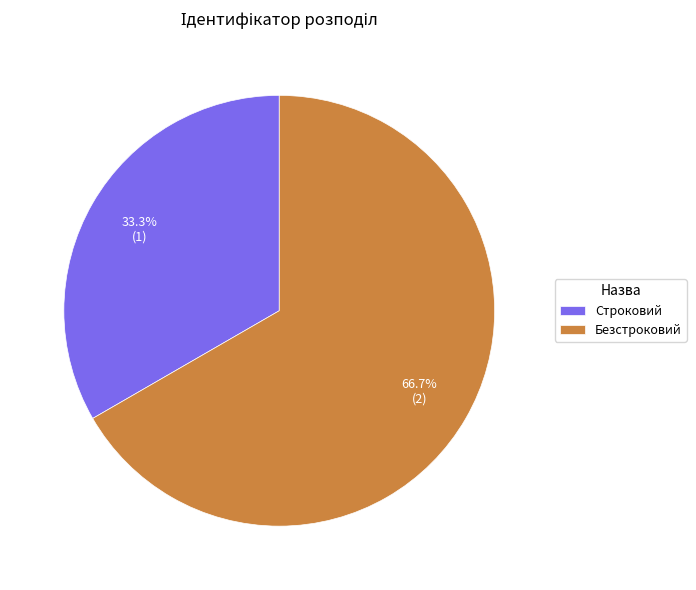

How many segments does this pie chart have?

2